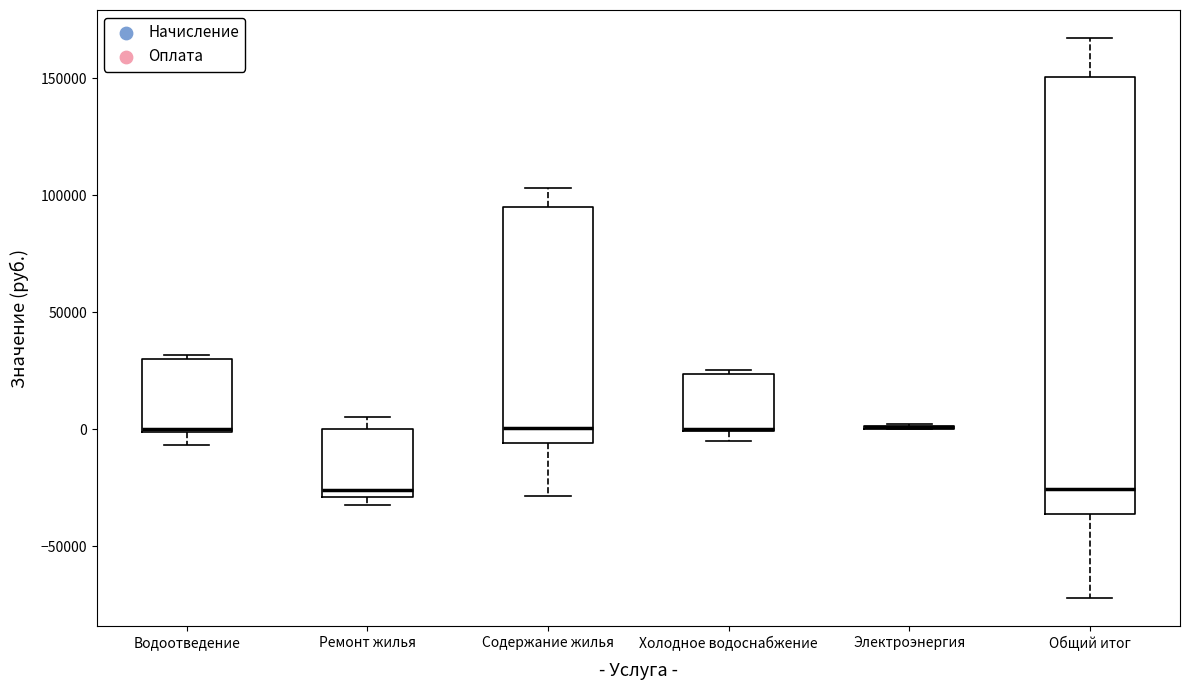

Reading left to right, transcribe this box plot: for each box, give where its median line is, the range the box spans, and where its two whiskers end, as read against the y-axis. The values are not printed on the chart, so give them approximately, as read against the axis.

Водоотведение: median 0, box 0 to 30000, whiskers -5000 to 30000 (just above the box's upper edge)
Ремонт жилья: median -25000, box -30000 to 0, whiskers -30000 (just below the box's lower edge) to 5000
Содержание жилья: median 0, box -5000 to 95000, whiskers -30000 to 105000
Холодное водоснабжение: median 0 (drawn on the box's lower edge), box 0 to 25000, whiskers -5000 to 25000 (just above the box's upper edge)
Электроэнергия: box collapsed to a line at 0, whiskers 0 to 0
Общий итог: median -25000, box -35000 to 150000, whiskers -70000 to 165000